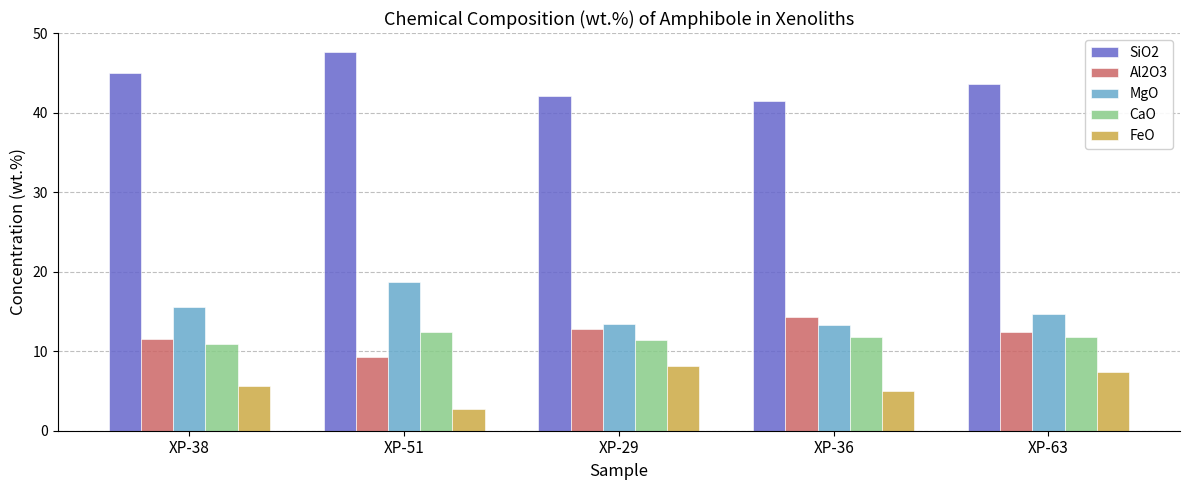

What is the difference between the highest and lowest values at XP-38?

39.5